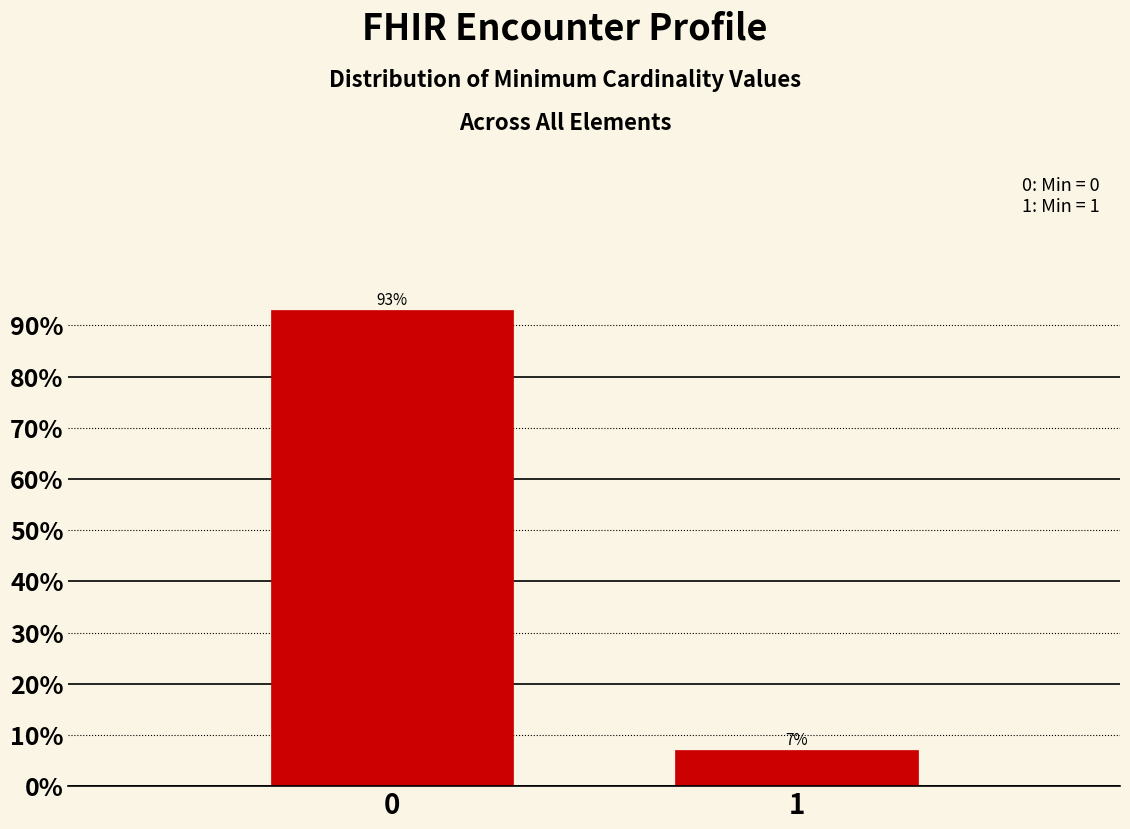

Reading left to right, transcribe all the data shown in this chart.

0=93.0	1=7.0